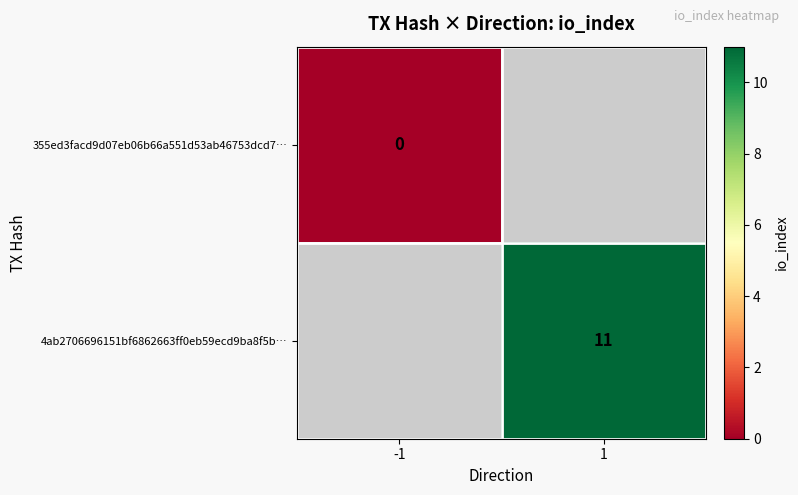

Is it true that 4ab2706696151bf6862663ff0eb59ecd9ba8f5b… equals 11 at 1?

True